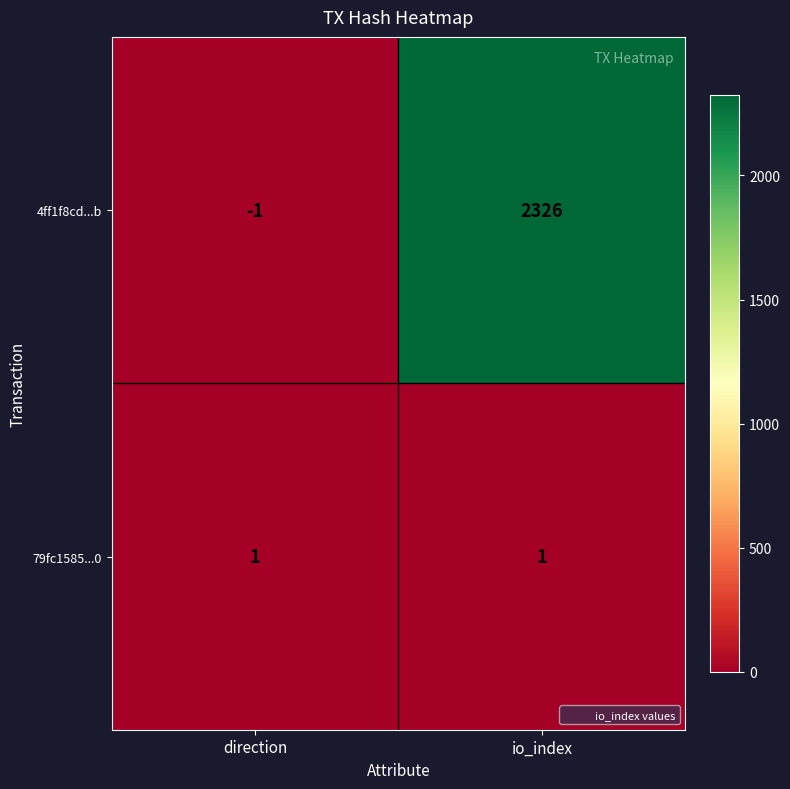

Is it true that 4ff1f8cd...b equals -1 at direction?

True